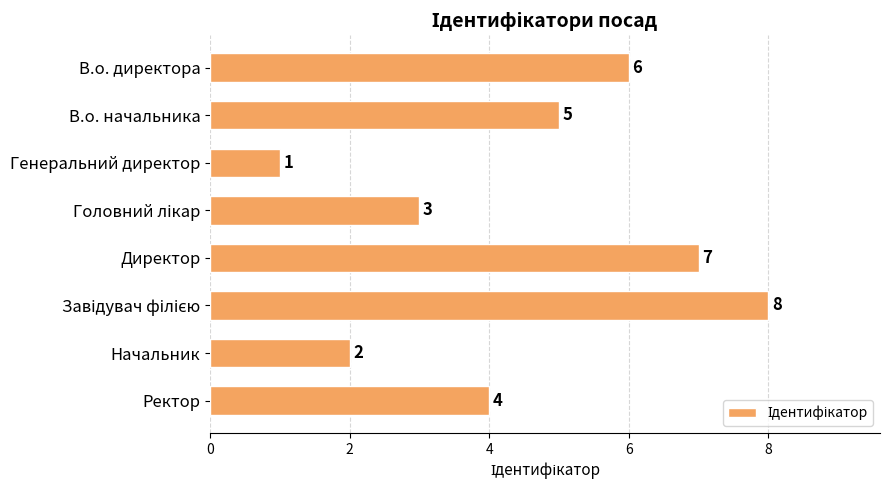

What is the difference between the maximum and minimum values?

7